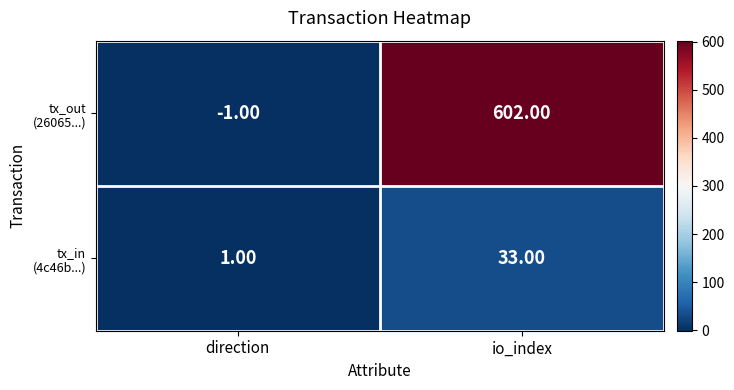

Count the number of data series in this chart.

2